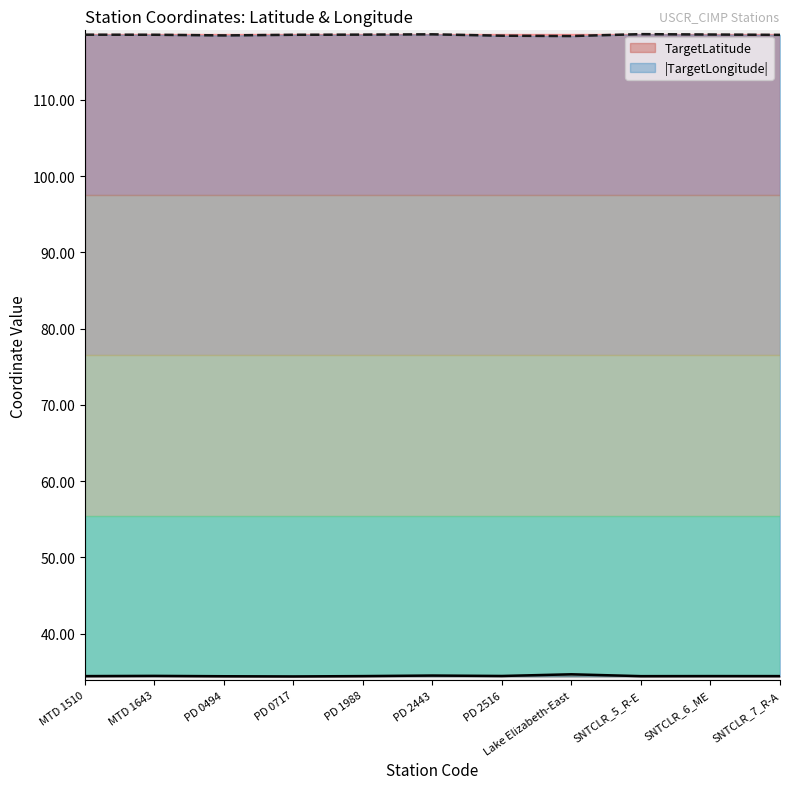

What is the greatest value displayed?

118.6